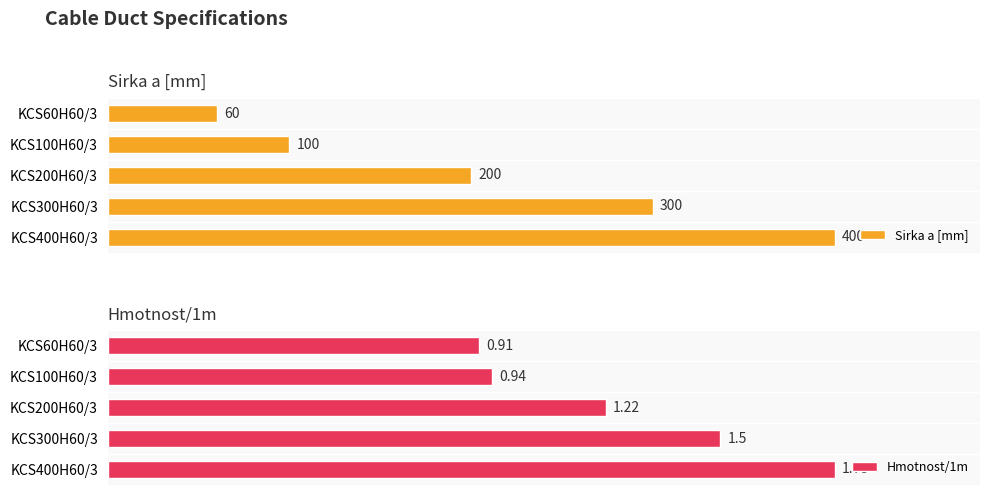

How many Sirka a [mm] values are between 100 and 300?

3